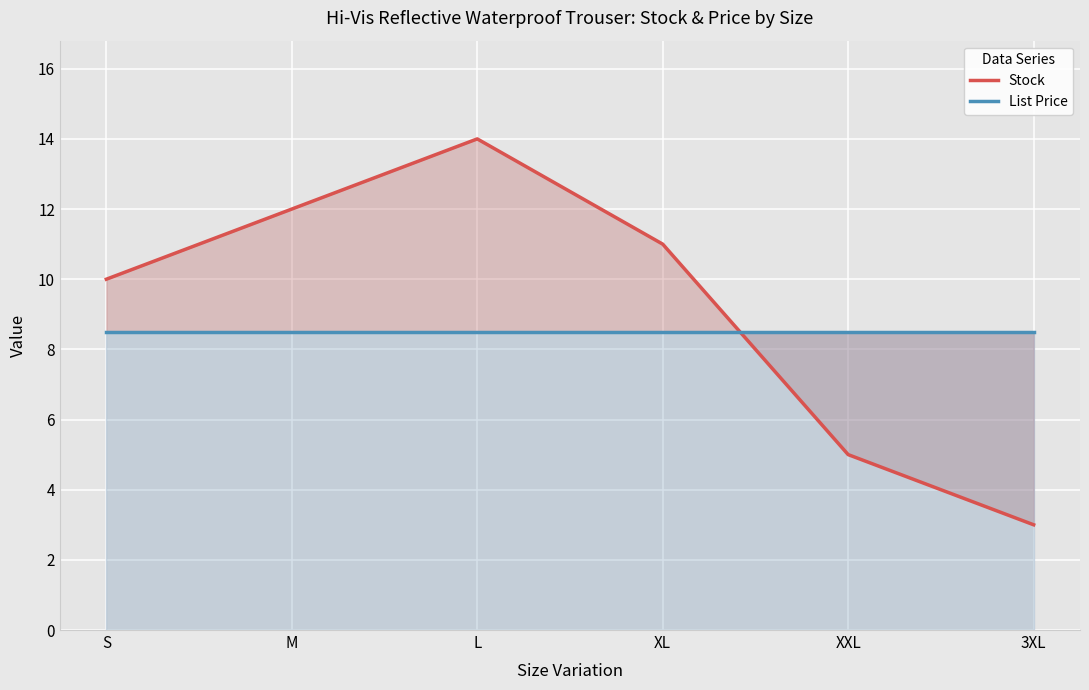

At which label does List Price reach its minimum?

S